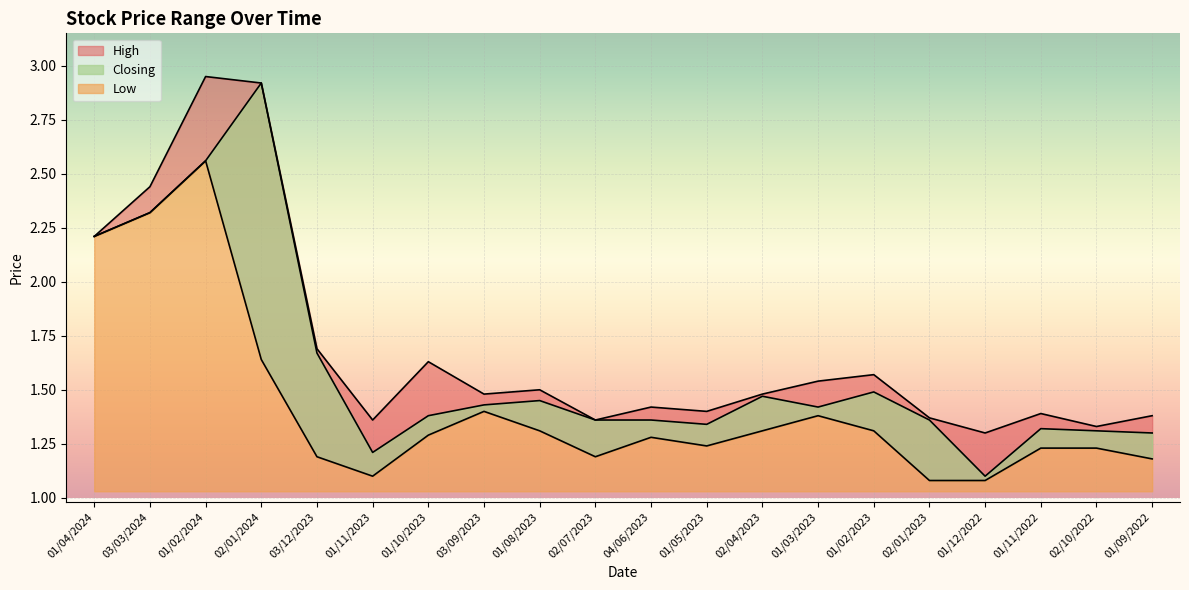

What is the sum of all High values?

33.7